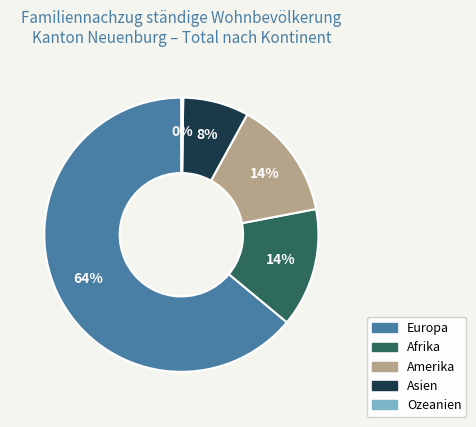

Does any single category account for the majority?

Yes